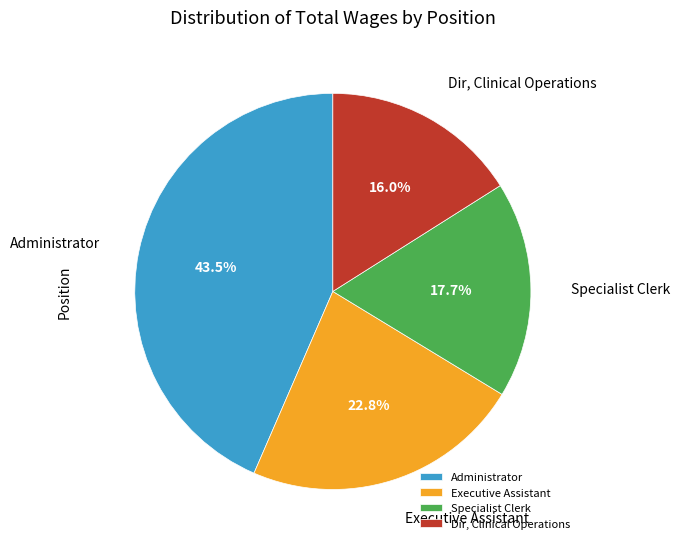

Does Dir, Clinical Operations account for over 50% of the chart?

No